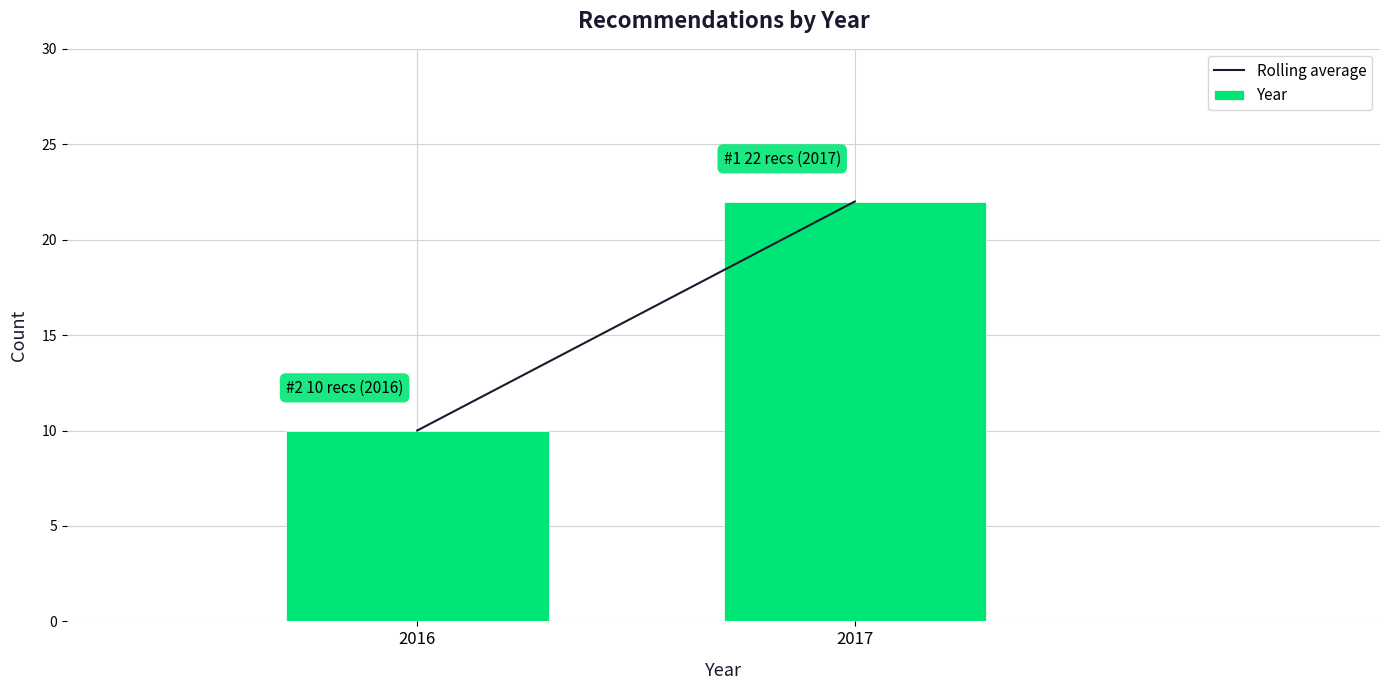

Reading left to right, list all the values displayed in this chart.

2016=10	2017=22